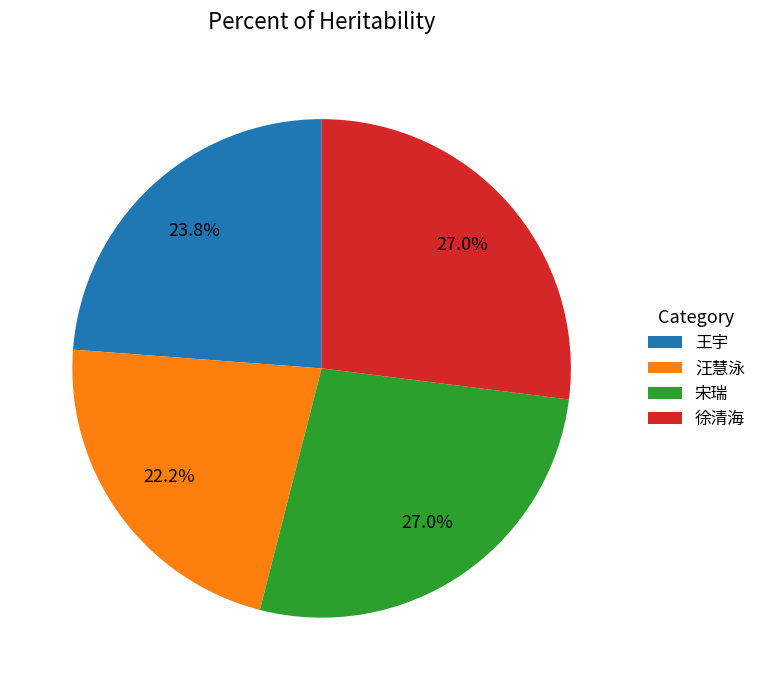

What percentage is NOT represented by 宋瑞?

73.0%